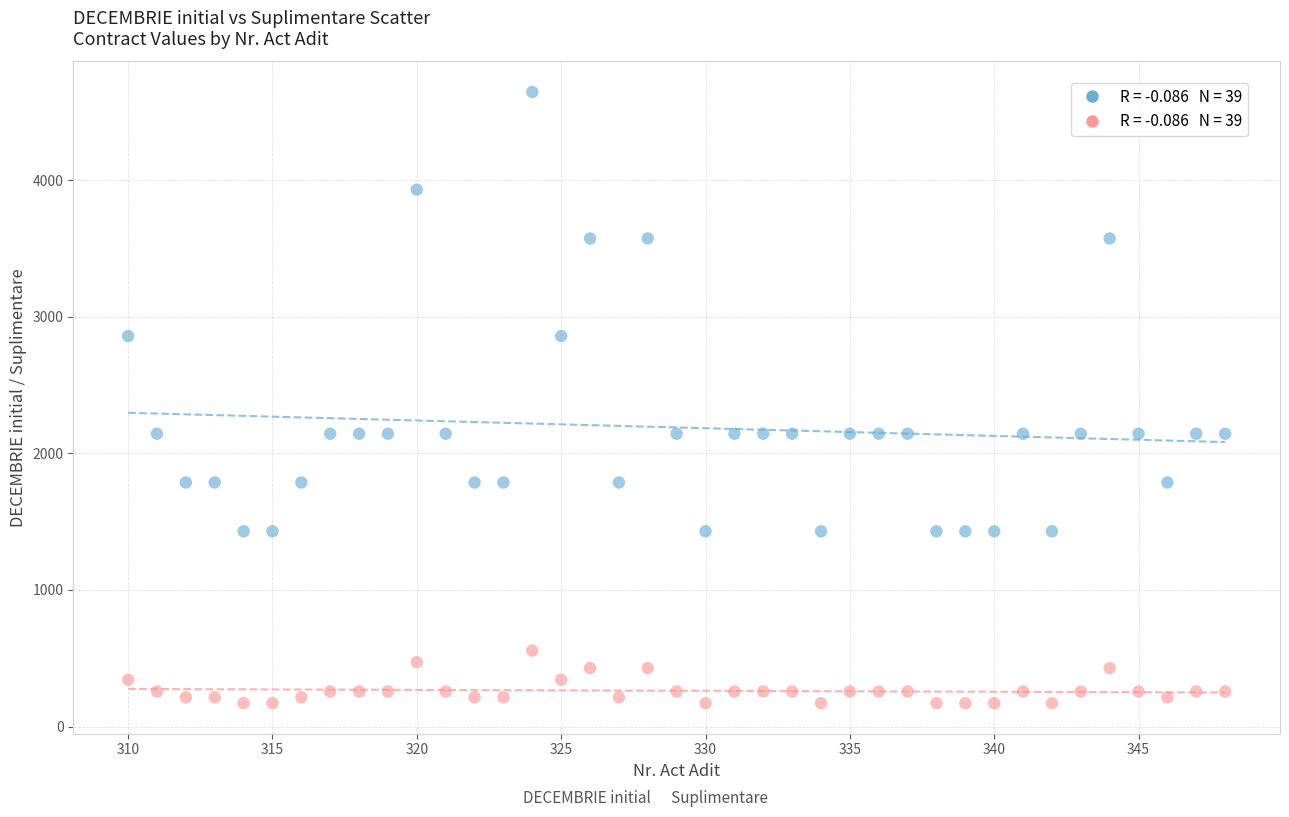

Across all data points, what is the range of Y values (max minus min)?

4472.9